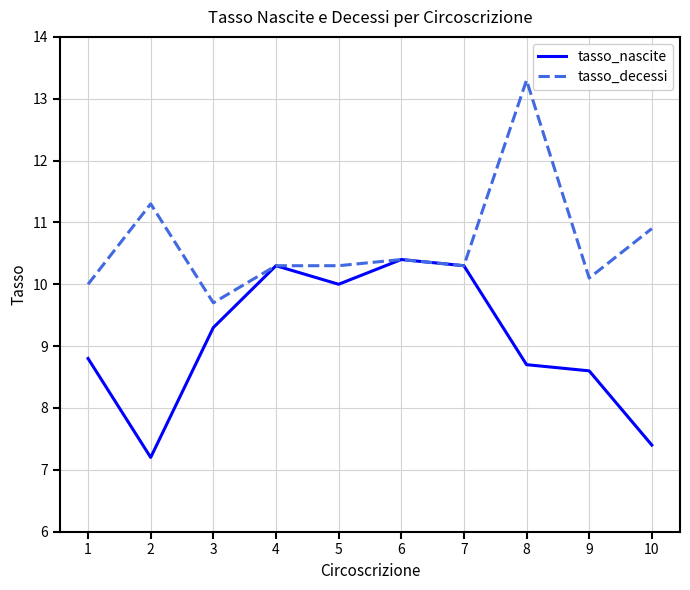

Is it true that tasso_decessi equals 6.6 at 9?

False